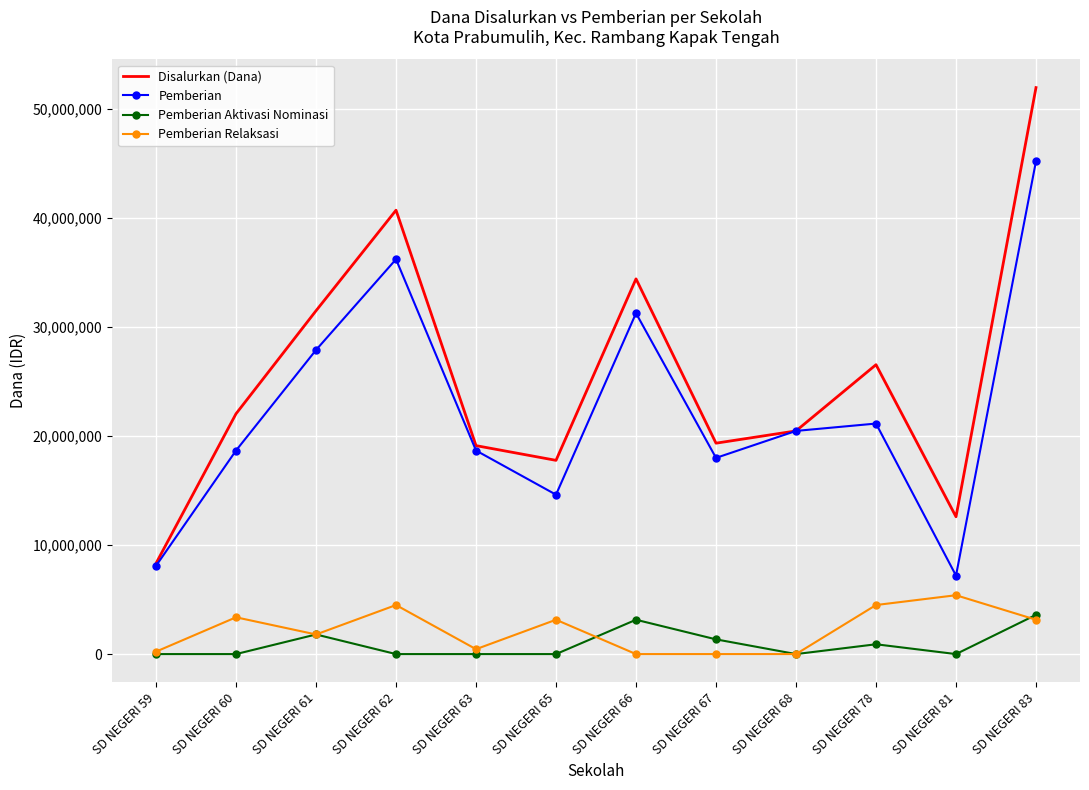

Is the value of Pemberian at SD NEGERI 81 greater than the value of Disalurkan (Dana) at SD NEGERI 81?

No